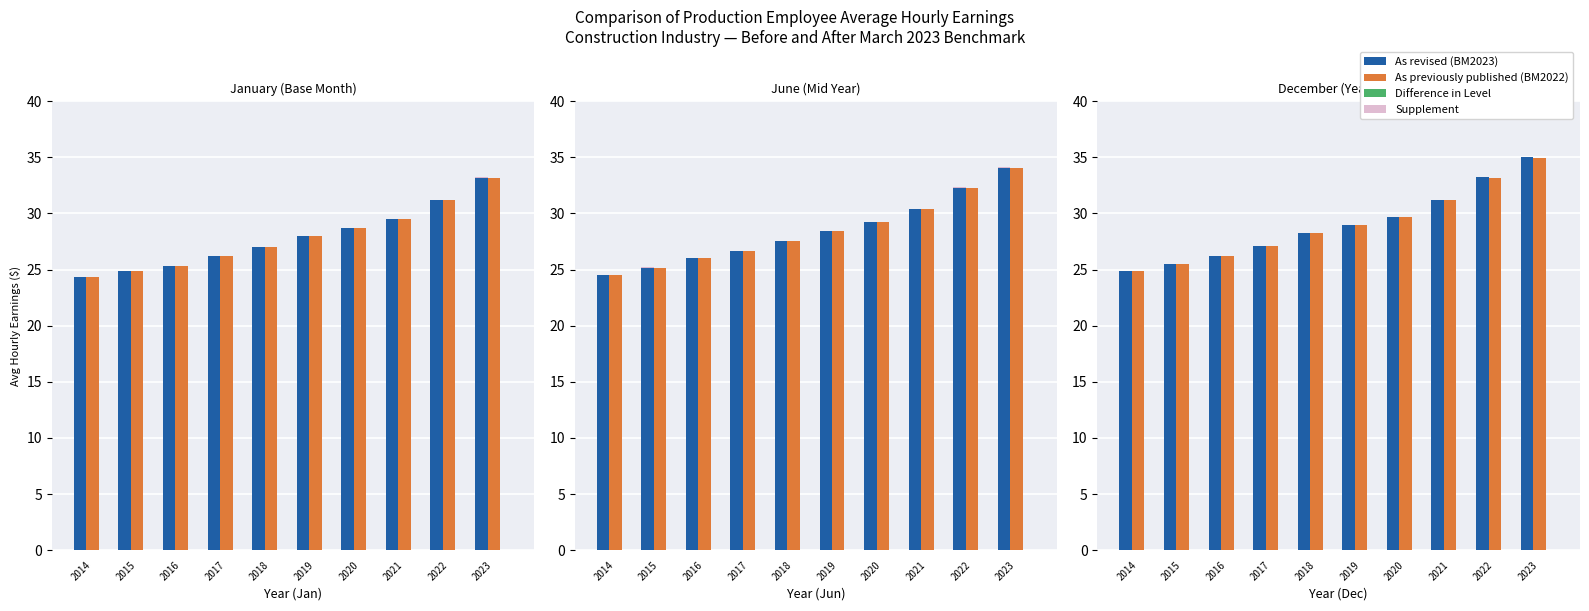

Count the number of categories in the chart.

10